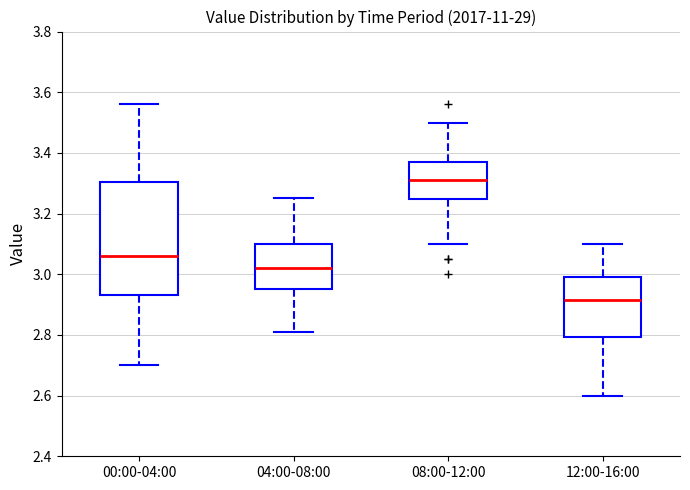

Reading left to right, transcribe this box plot: for each box, give where its median line is, the range the box spans, and where its two whiskers end, as read against the y-axis. The values are not printed on the chart, so give them approximately, as read against the axis.

00:00-04:00: median 3.06, box 2.94 to 3.30, whiskers 2.70 to 3.56
04:00-08:00: median 3.02, box 2.96 to 3.10, whiskers 2.82 to 3.26
08:00-12:00: median 3.32, box 3.24 to 3.38, whiskers 3.10 to 3.50
12:00-16:00: median 2.92, box 2.80 to 3.00, whiskers 2.60 to 3.10